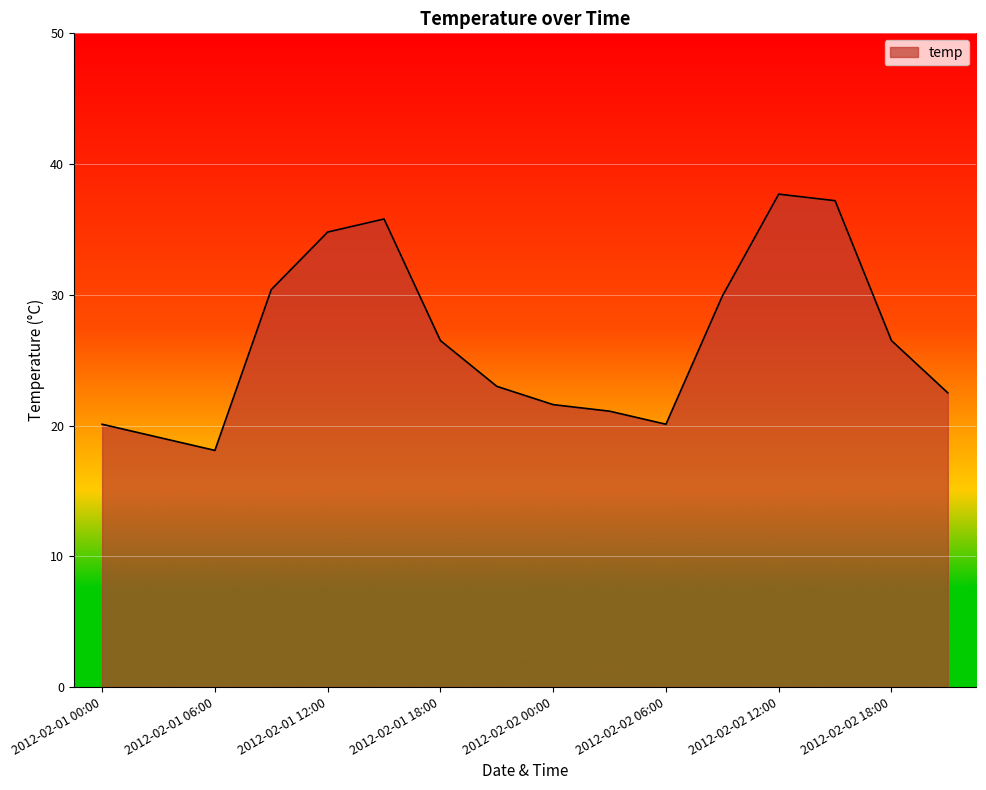

What is the greatest value displayed?

37.7